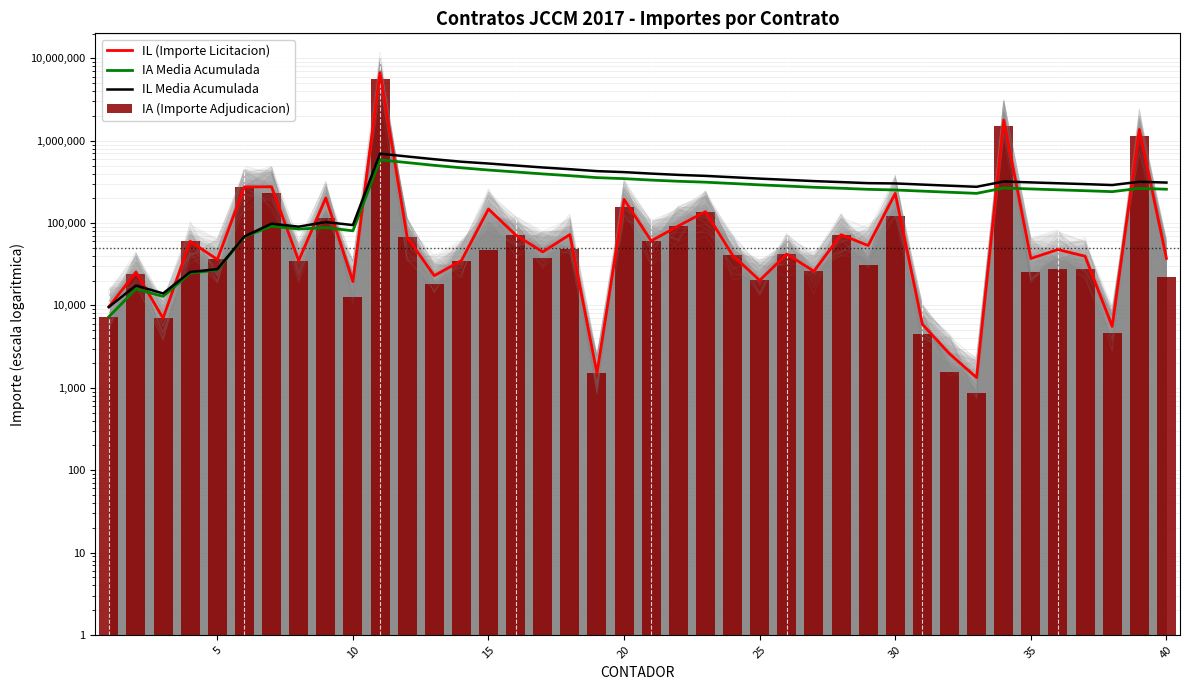

What are all the series names shown in the legend?

IL (Importe Licitacion), IA Media Acumulada, IL Media Acumulada, IA (Importe Adjudicacion)